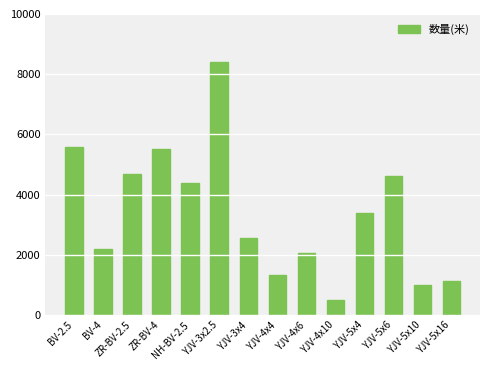

What is the minimum value shown in the chart?

510